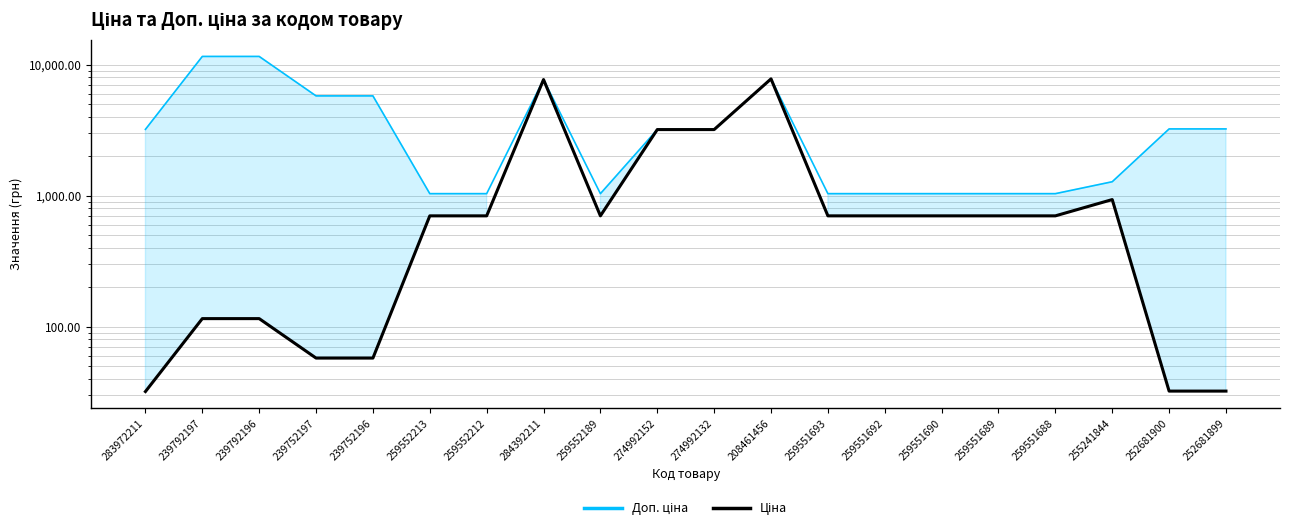

True or false: Ціна and Доп. ціна intersect in this chart.

False